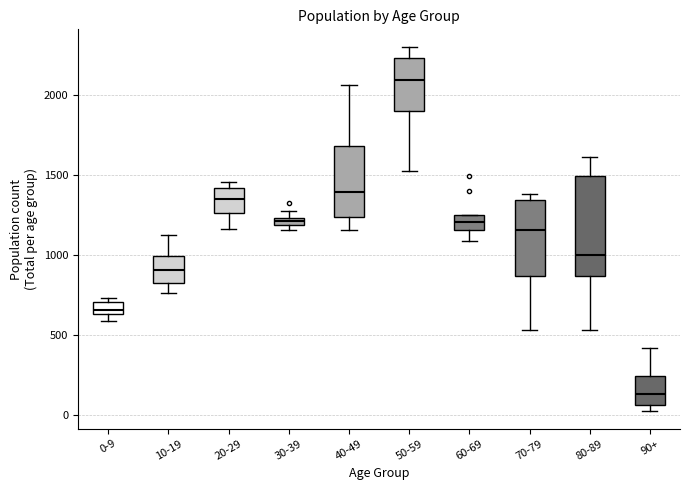

Which box has the highest median line?

50-59